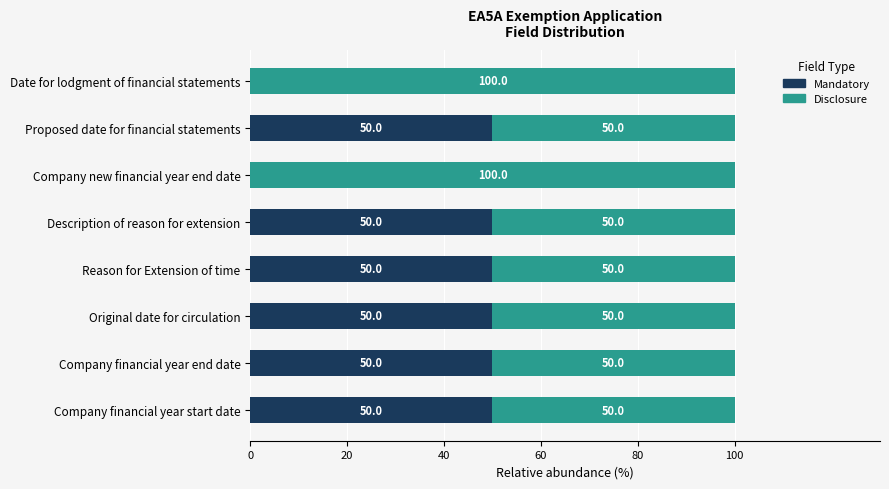

Is it true that Mandatory equals 0 at Date for lodgment of financial statements?

True